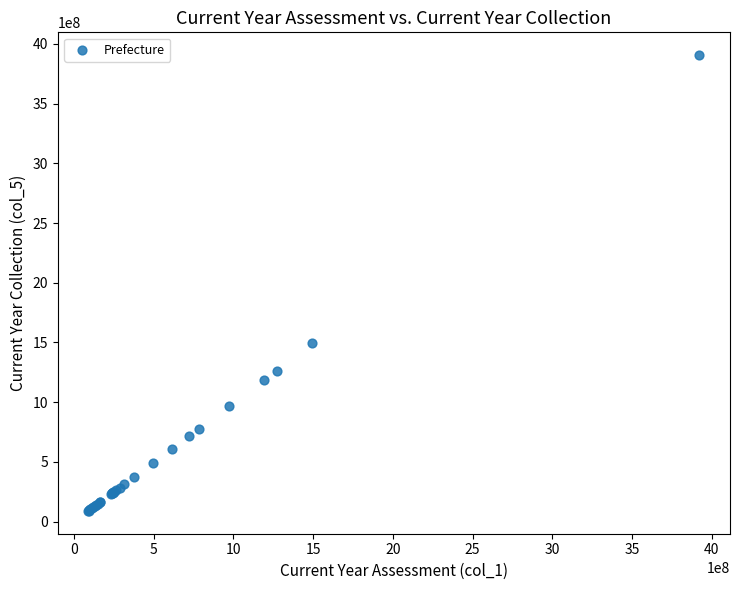

What Y value in the scatter plot is closest to 1997806468?

1492175042